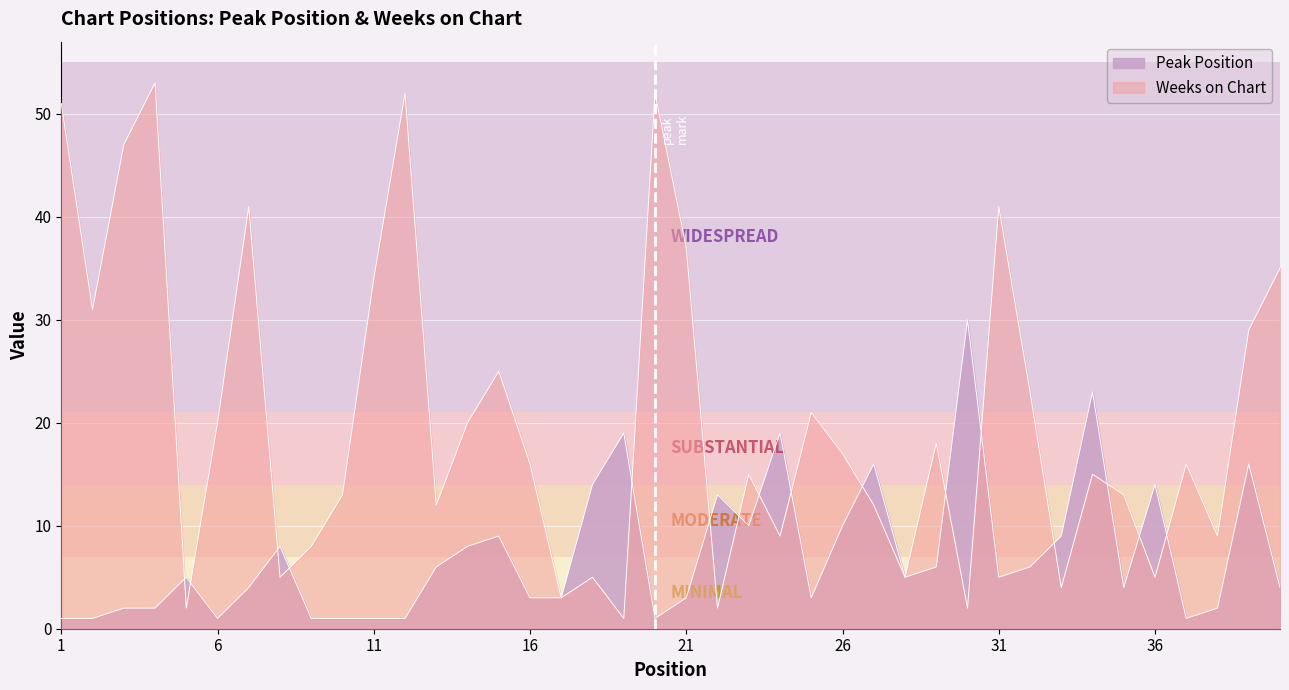

List the series in order of their overall mean, lowest first.

Peak Position, Weeks on Chart